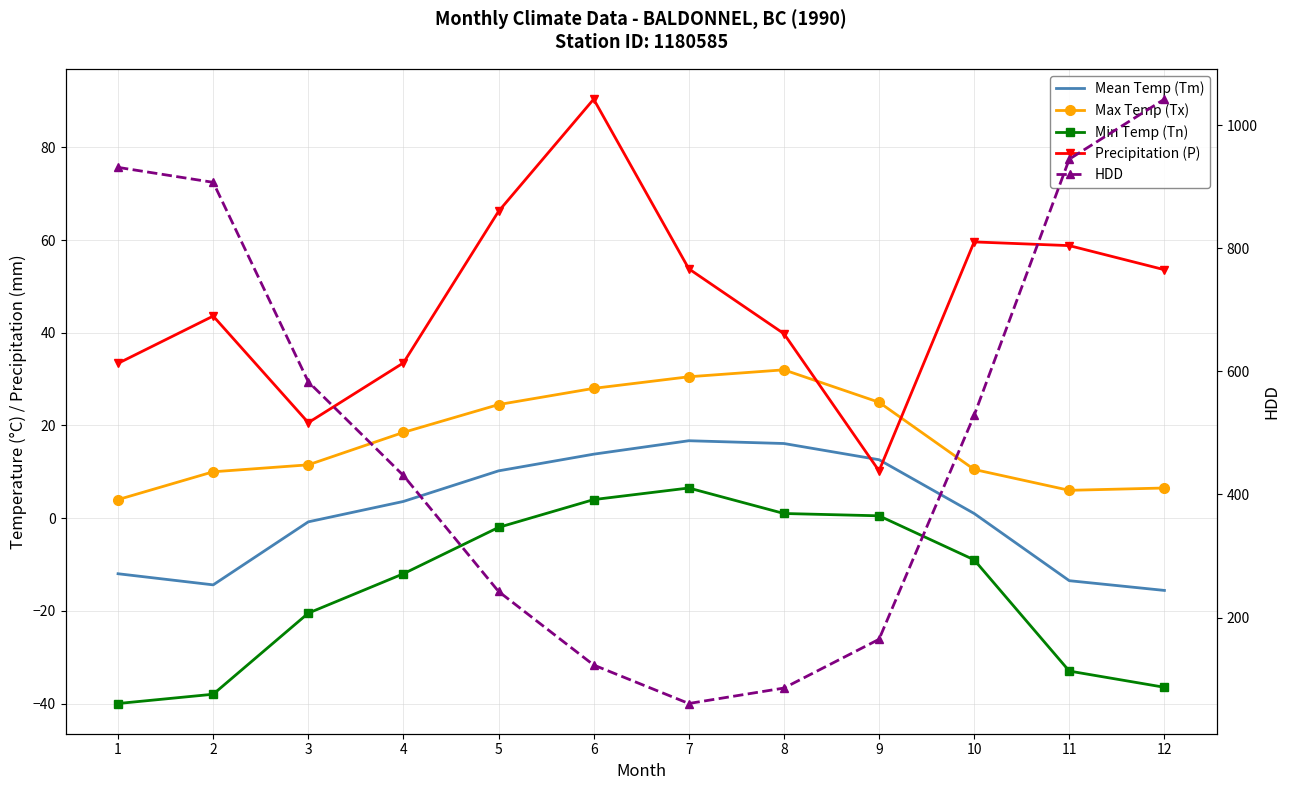

List the labels in order of Mean Temp (Tm) value, smallest first.

12, 2, 11, 1, 3, 10, 4, 5, 9, 6, 8, 7